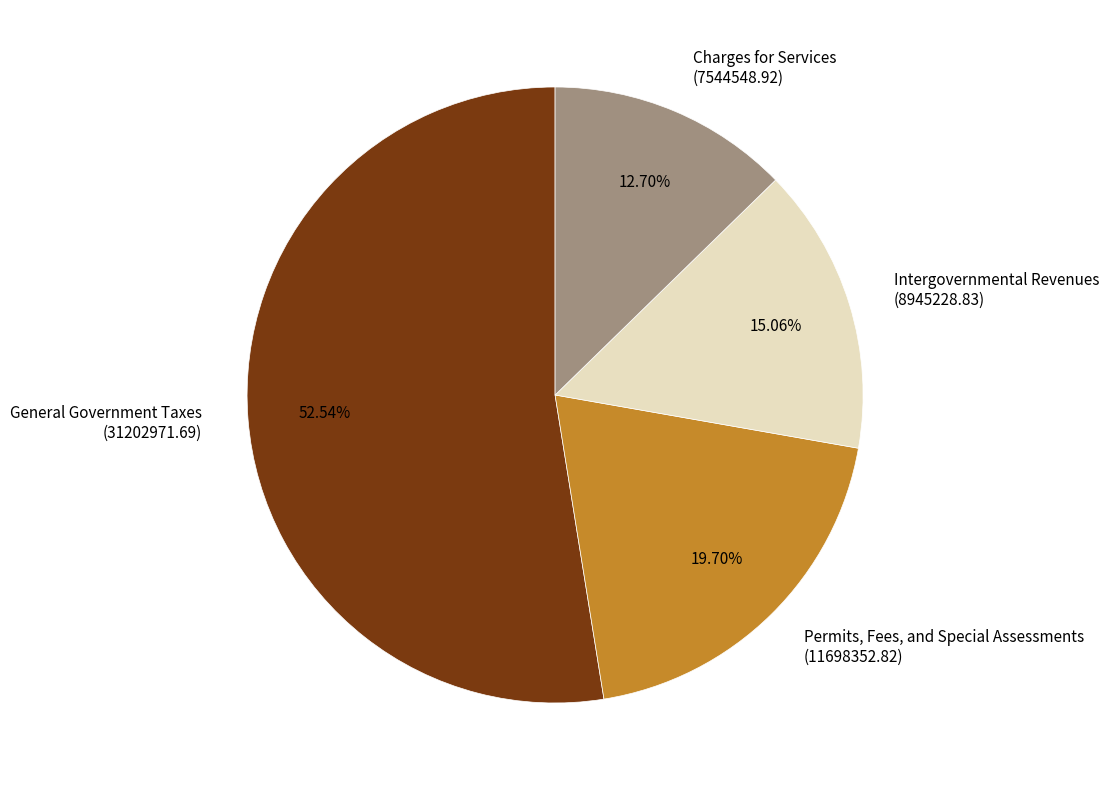

How many segments does this pie chart have?

4